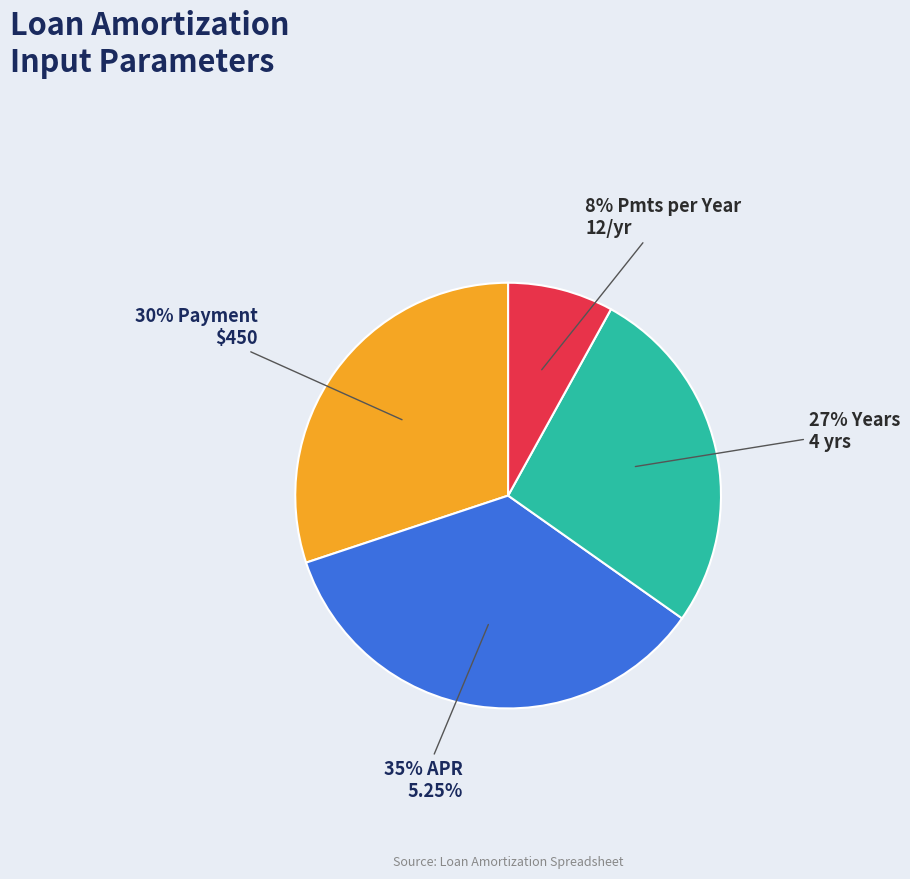

To the nearest percent, what is the difference between the largest and smallest slice percentages?

27%